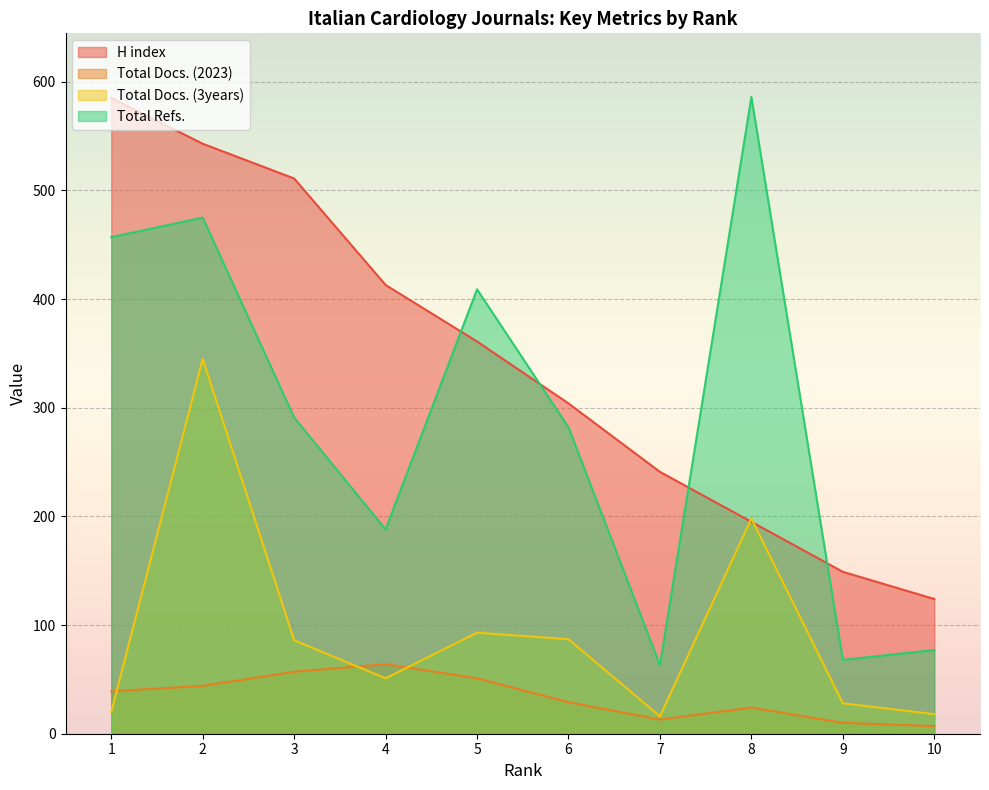

What is the approximate value of Total Docs. (2023) at 8, to the nearest 10?

20